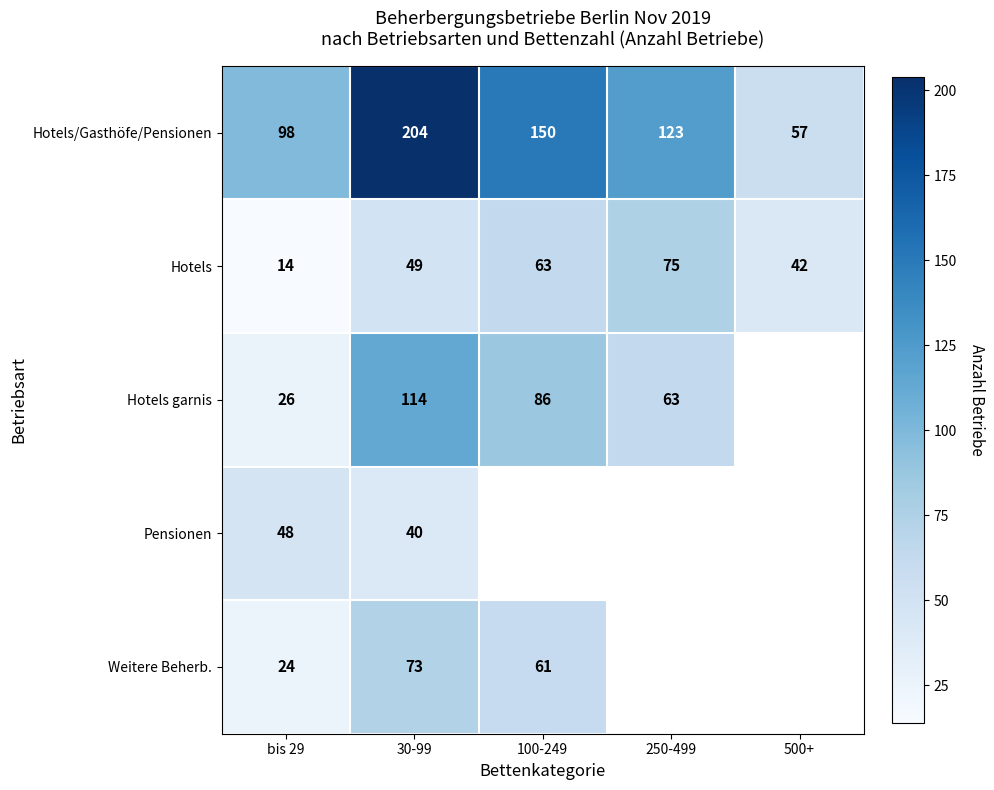

At how many categories does at least one series exceed 152?

1